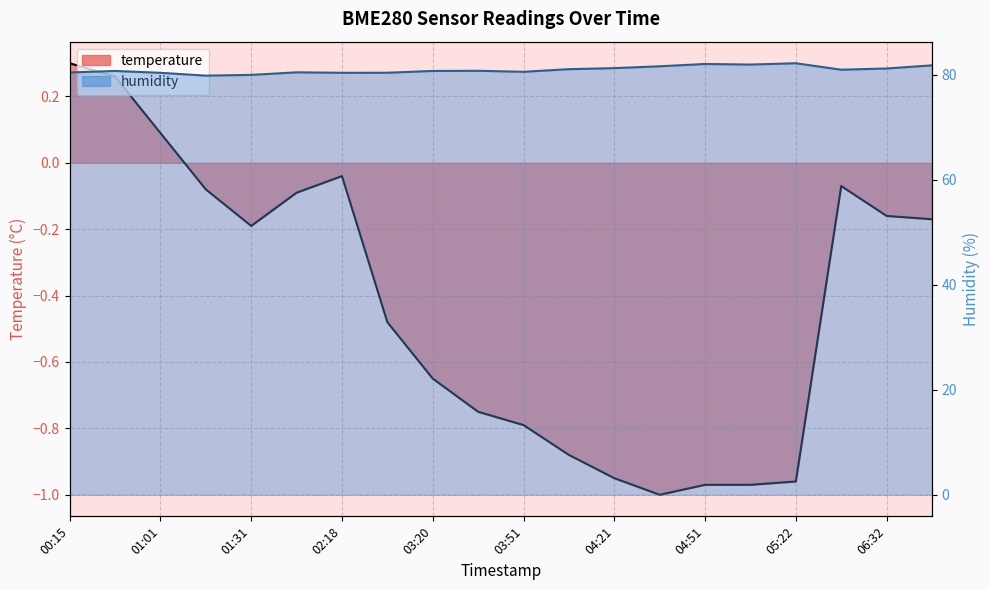

True or false: humidity and temperature intersect in this chart.

False